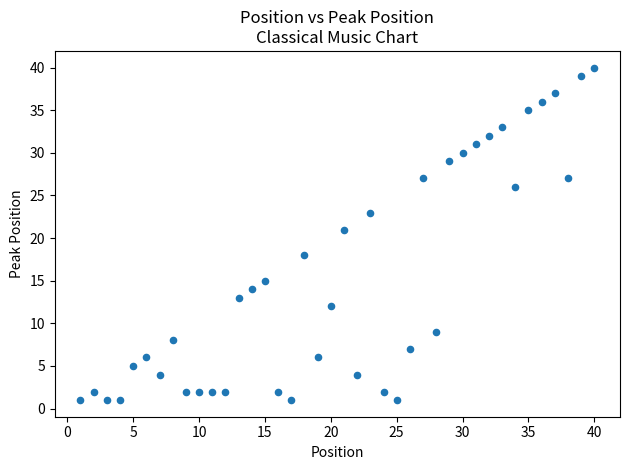

What is the range of X values (max minus min)?

39